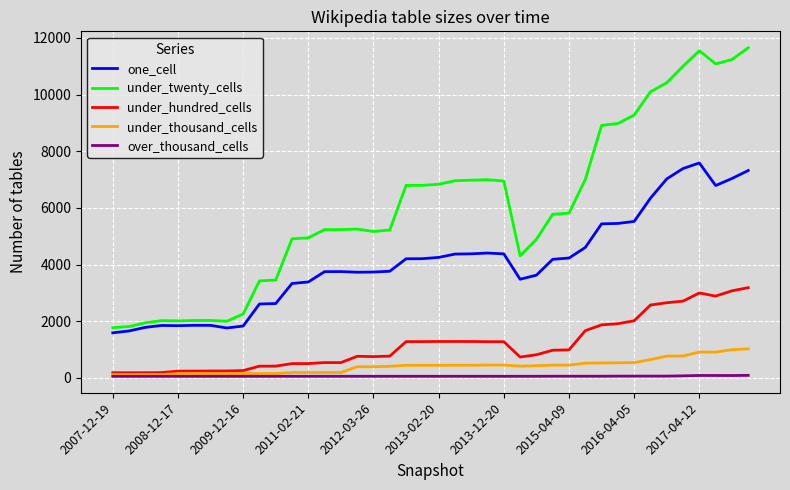

What is the difference between the maximum and minimum values in the under_hundred_cells series?

3005